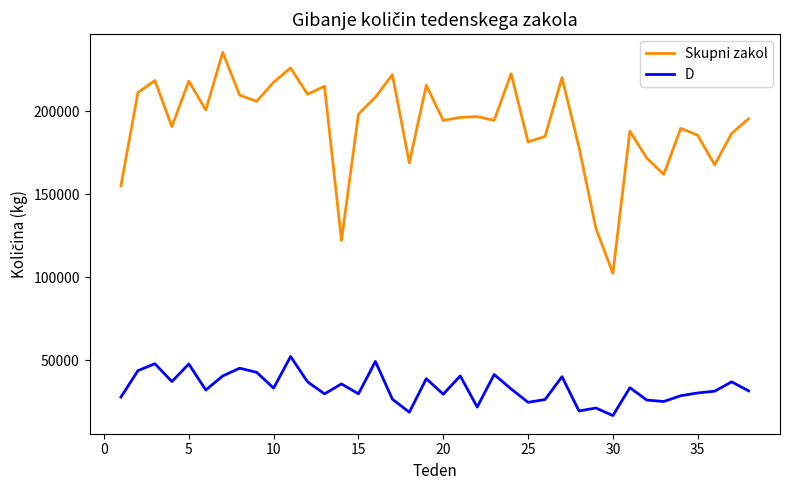

Which series has the largest total across all categories?

Skupni zakol